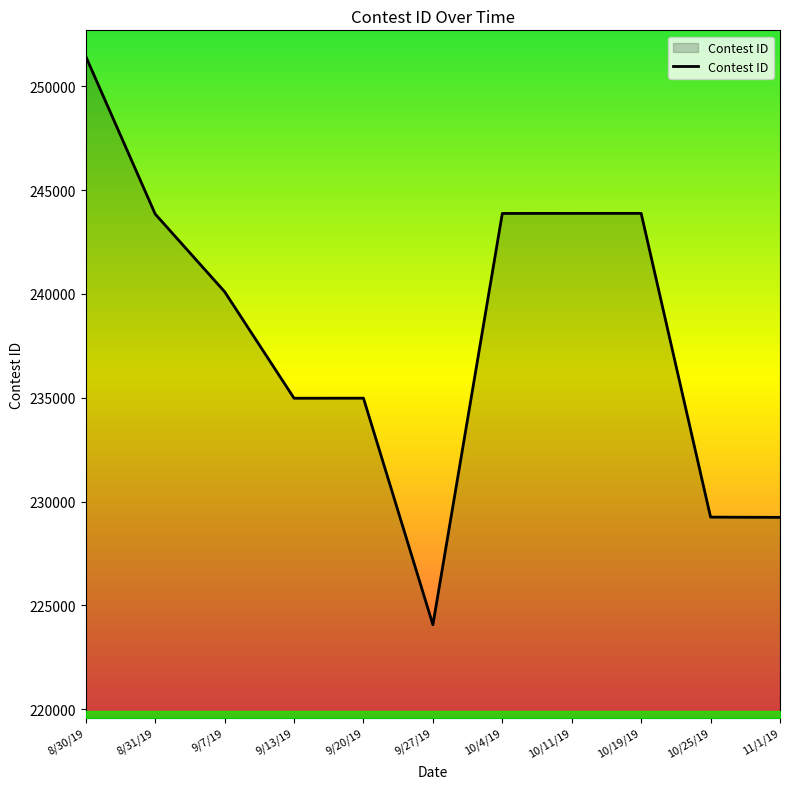

Is it true that the value at 9/7/19 is 240106?

True